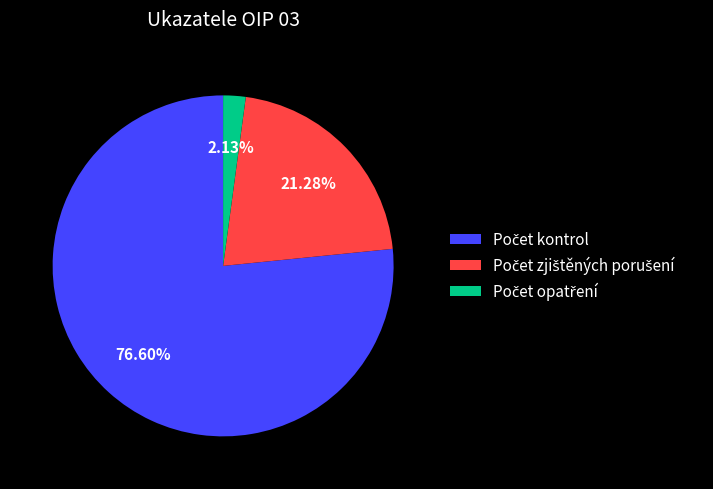

Is there any slice that represents more than half of the pie?

Yes